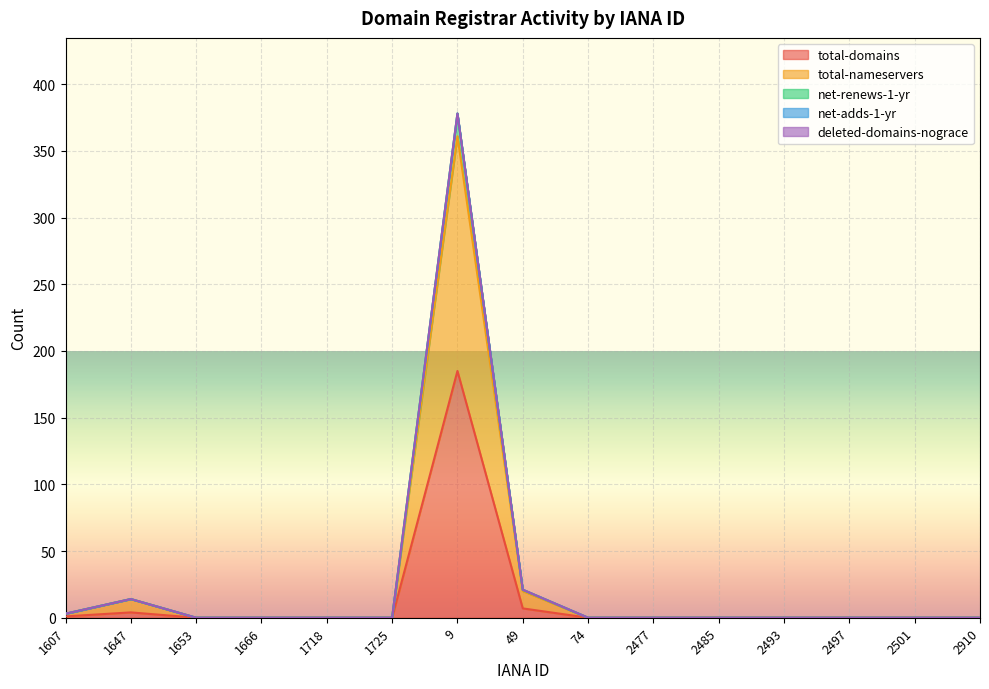

Does the chart display data point markers on the line(s)?

No